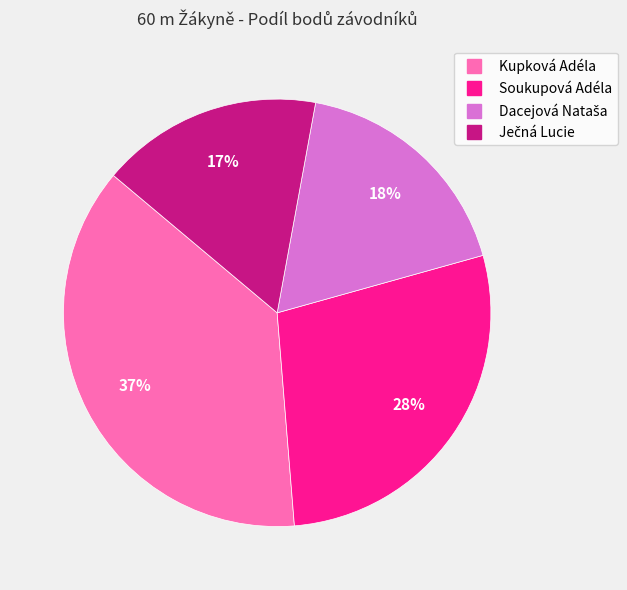

To the nearest percent, what is the average slice percentage?

25%